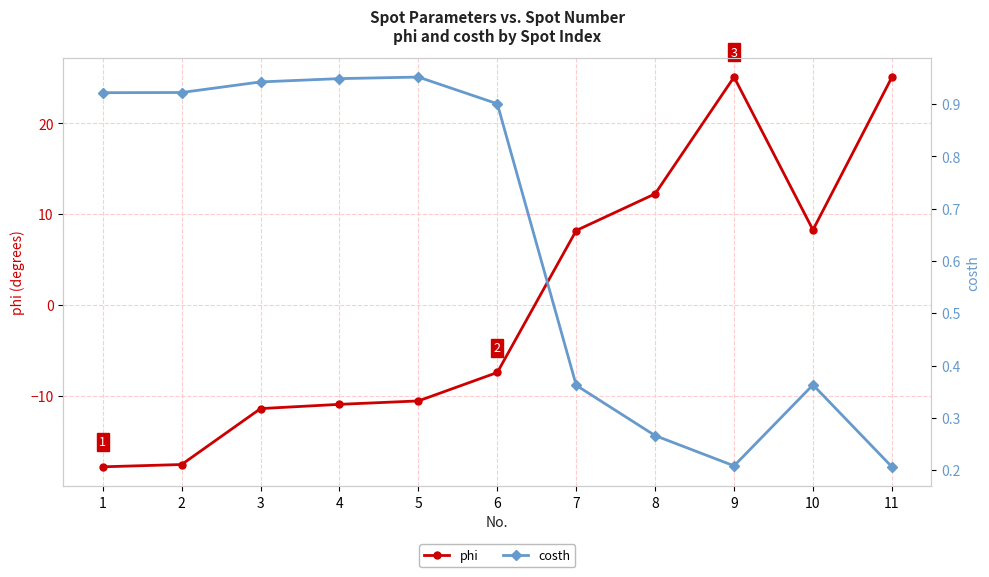

List the labels in order of phi value, smallest first.

1, 2, 3, 4, 5, 6, 7, 10, 8, 11, 9